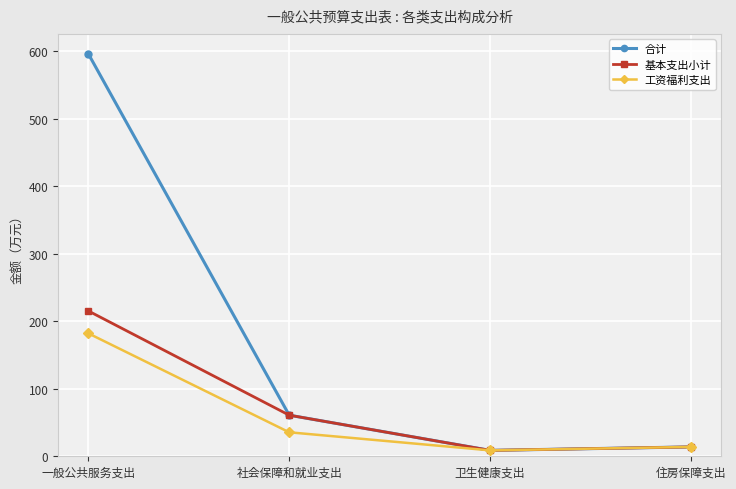

What is the greatest value displayed?

596.3